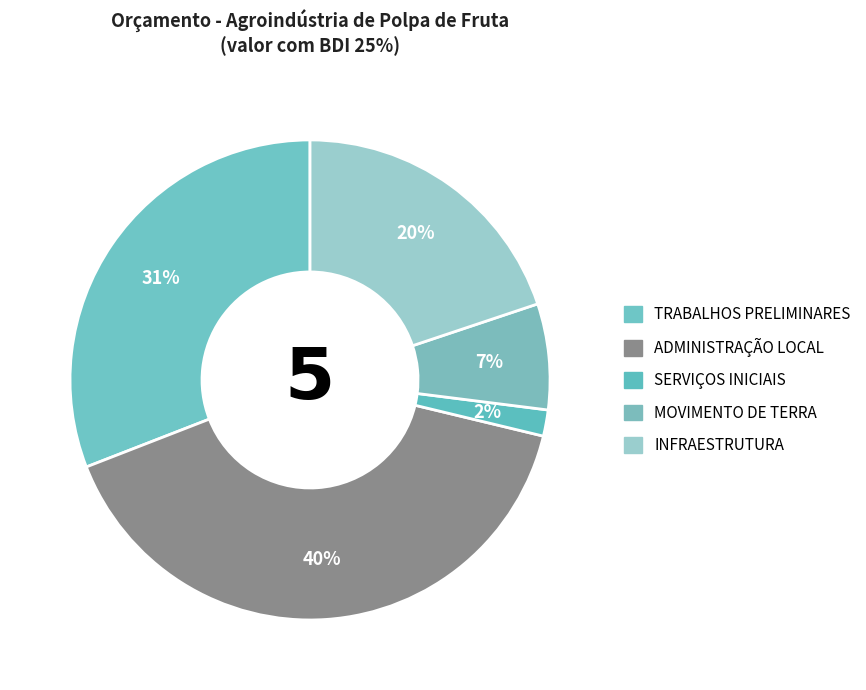

Which slice is the largest?

ADMINISTRAÇÃO LOCAL